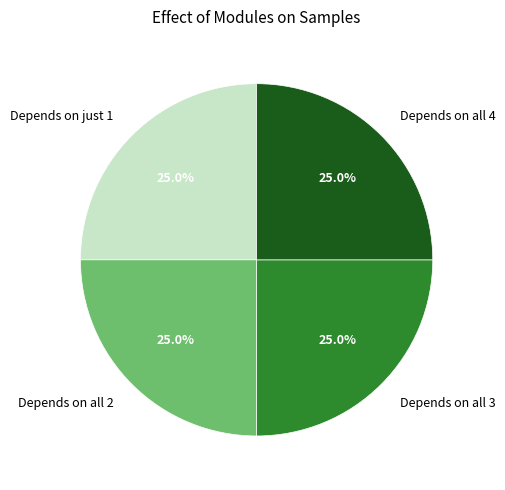

To the nearest percent, what is the difference between the largest and smallest slice percentages?

0%